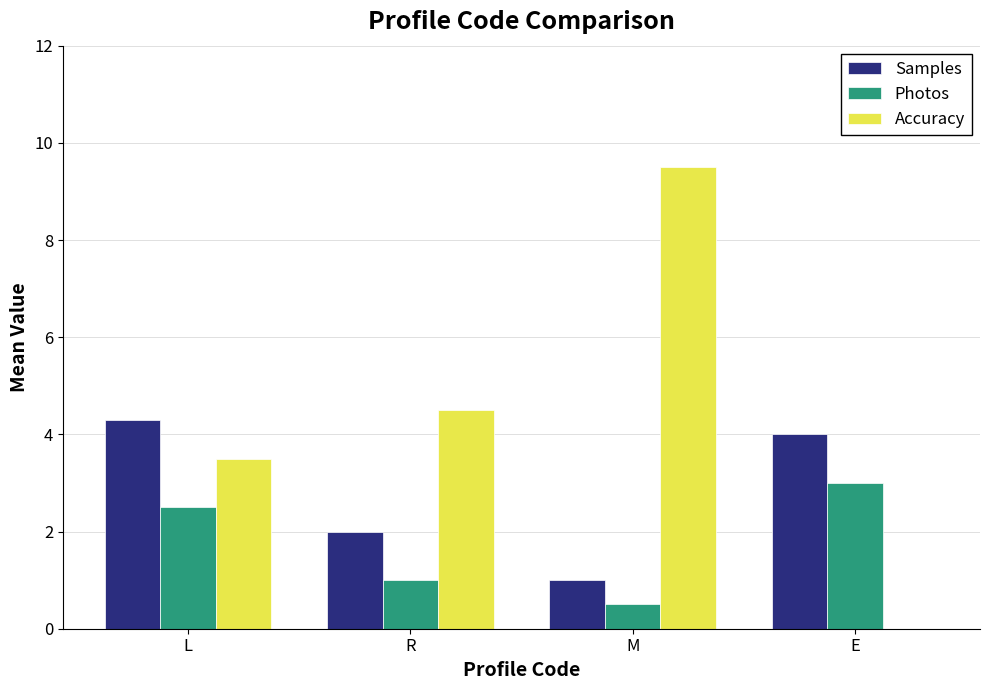

What is the sum of the Photos values at E and R?

4.0